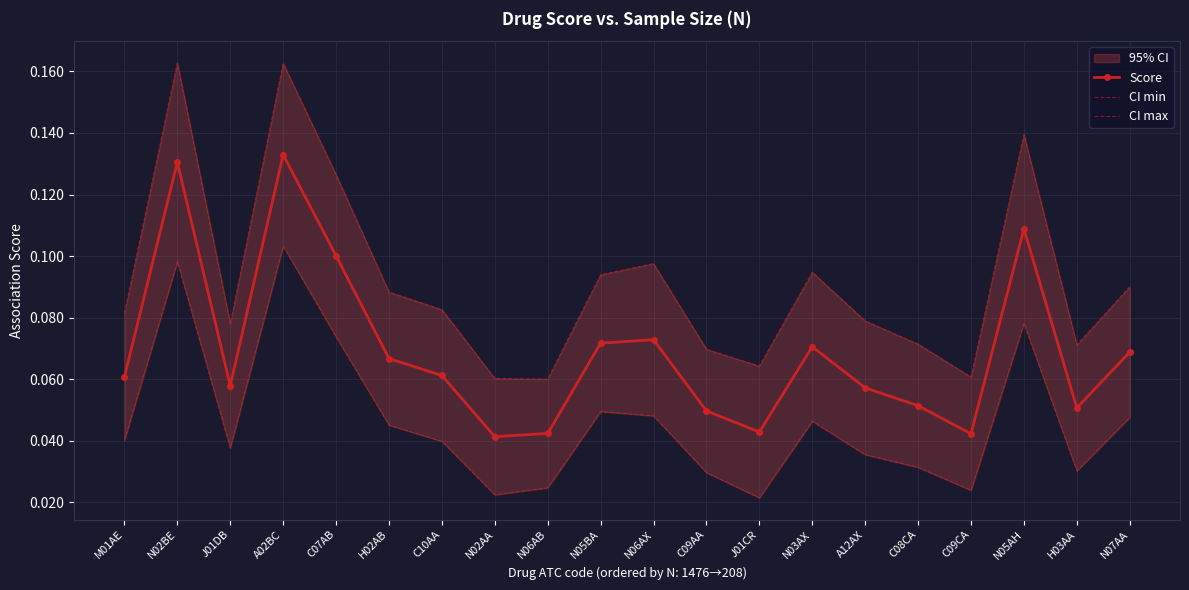

What is the sum of the CI max values at A12AX and C09AA?

0.1